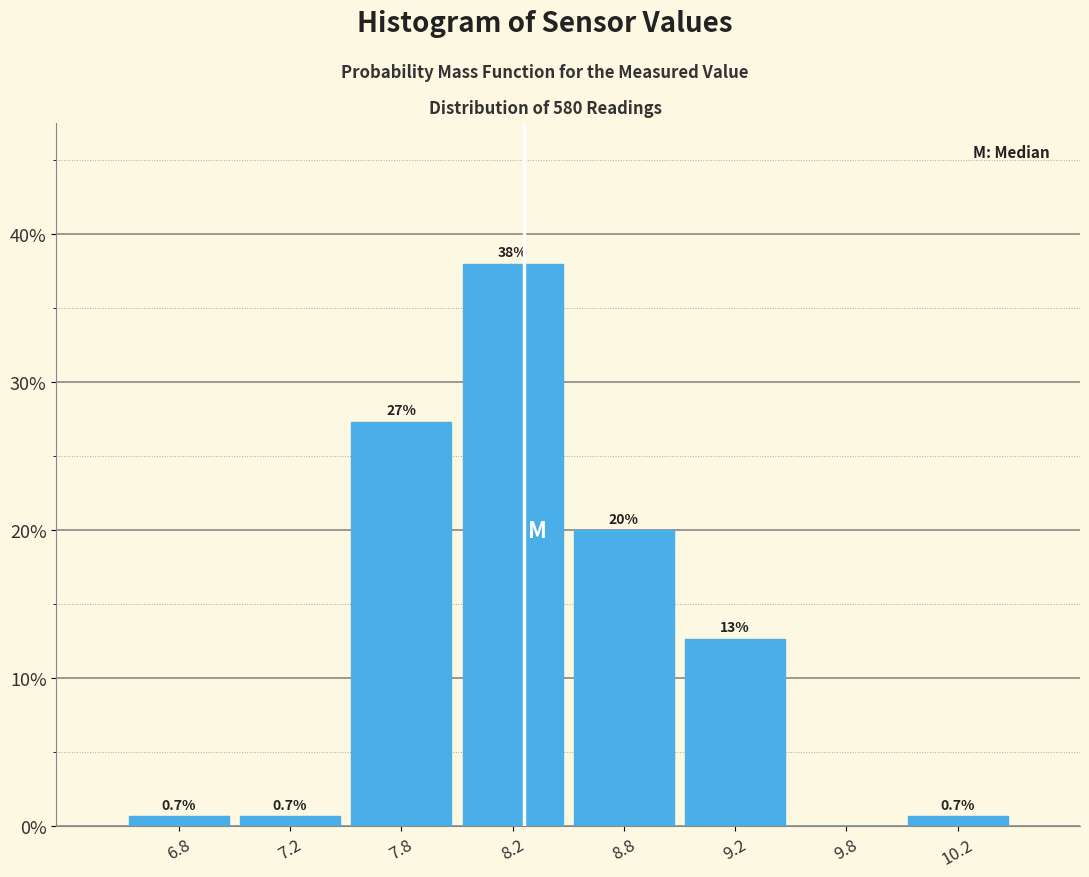

Reading left to right, list all the values displayed in this chart.

6.8=0.7	7.2=0.7	7.8=27.3	8.2=38.0	8.8=20.0	9.2=12.7	9.8=0.0	10.2=0.7